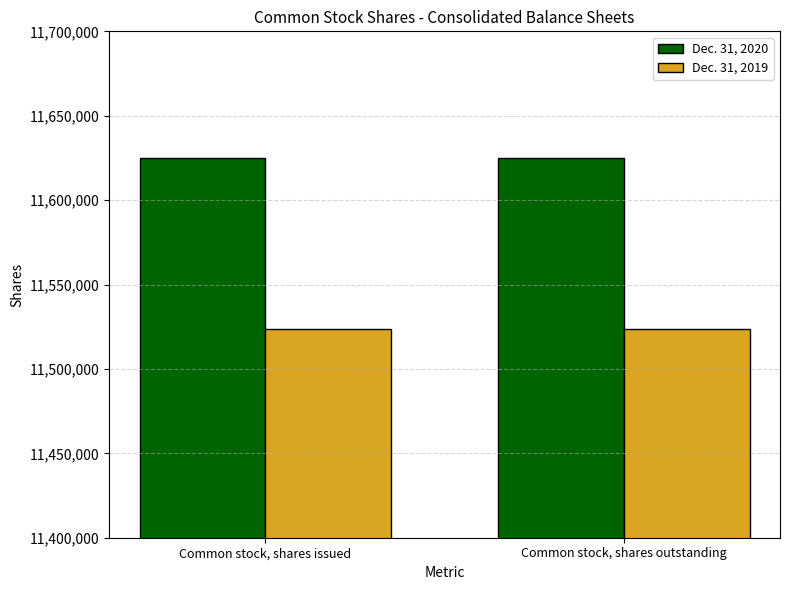

At Common stock, shares issued, list the series in order from largest to smallest.

Dec. 31, 2020, Dec. 31, 2019